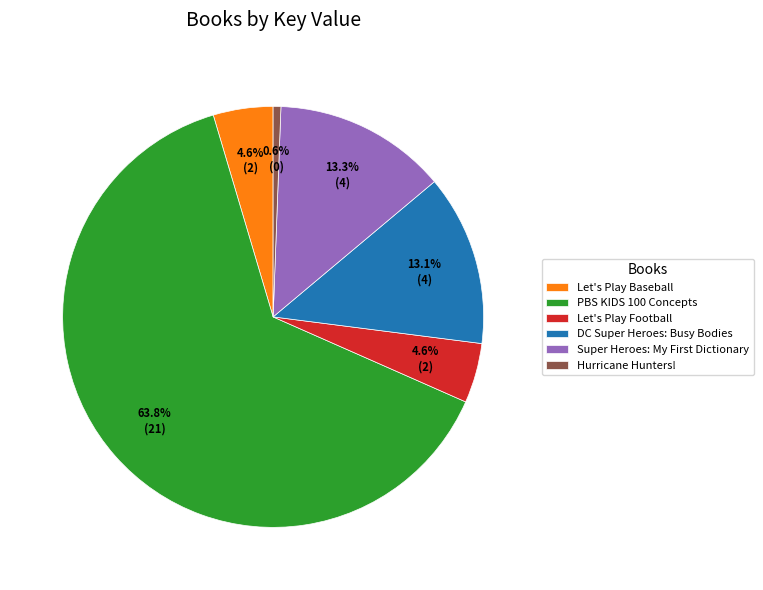

Which slice is the smallest?

Hurricane Hunters!